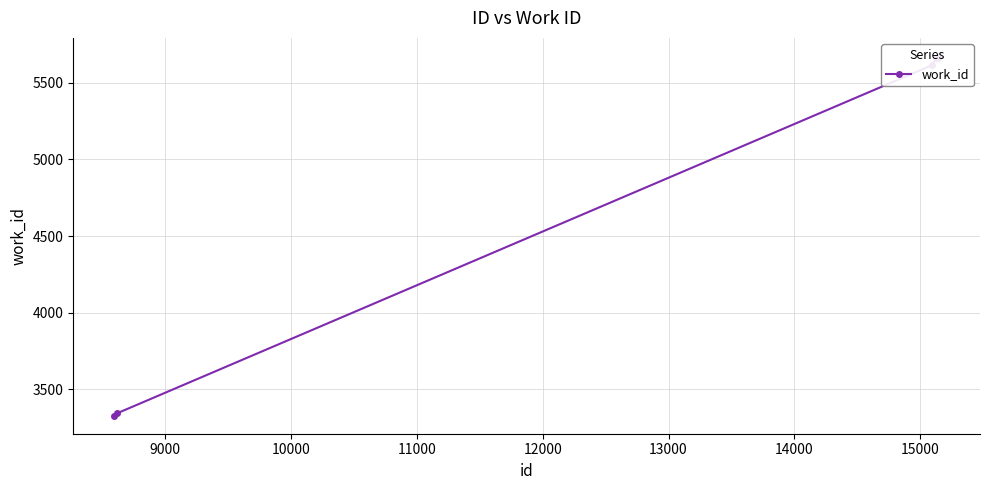

What is the difference between the maximum and minimum values?

2348